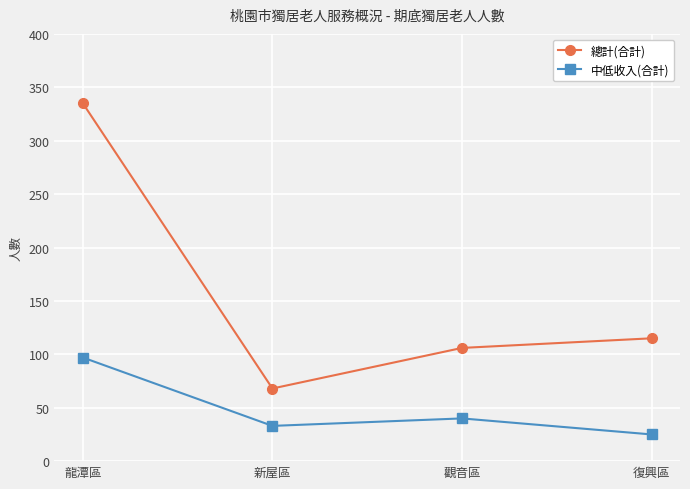

Reading left to right, transcribe all the data shown in this chart.

總計(合計): 335	68	106	115
中低收入(合計): 97	33	40	25